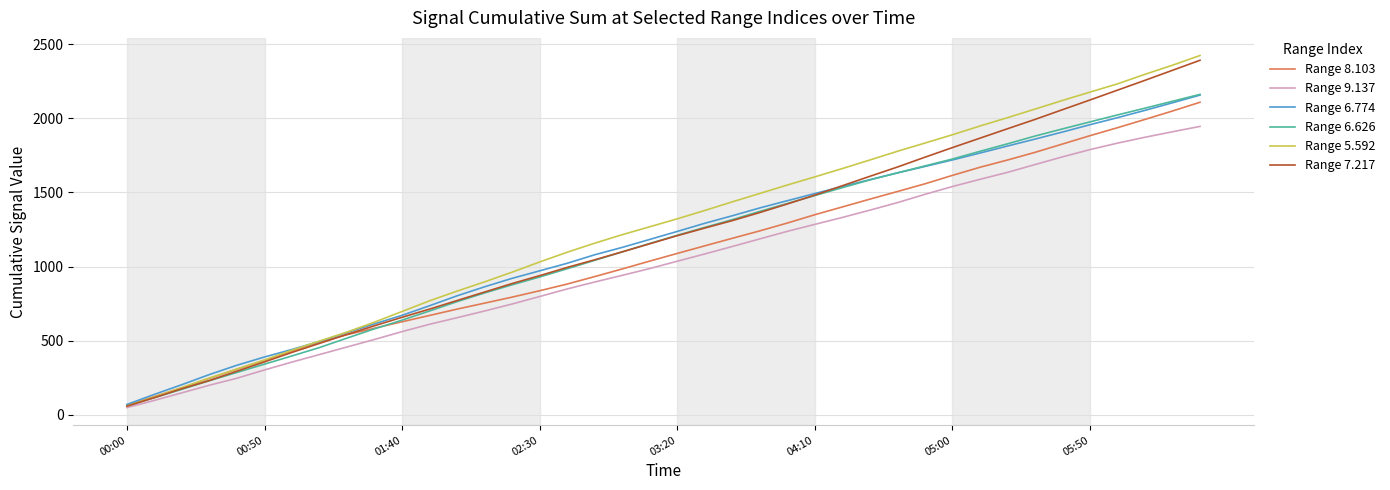

What is the minimum value shown in the chart?

49.0